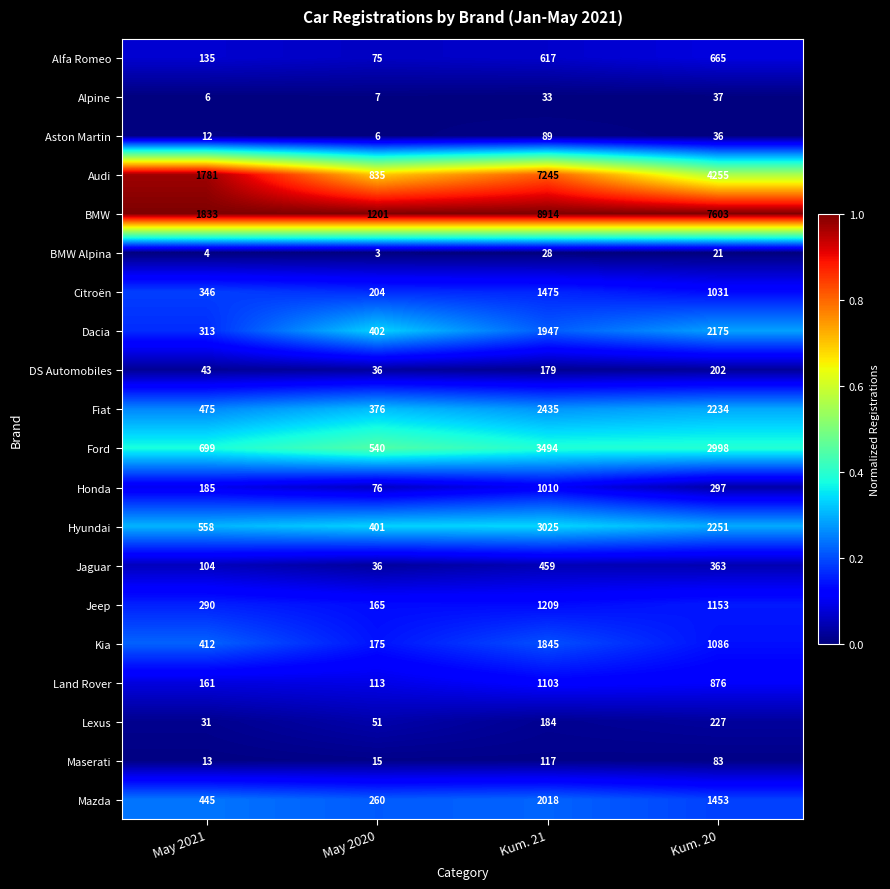

How many series are shown in this chart?

20